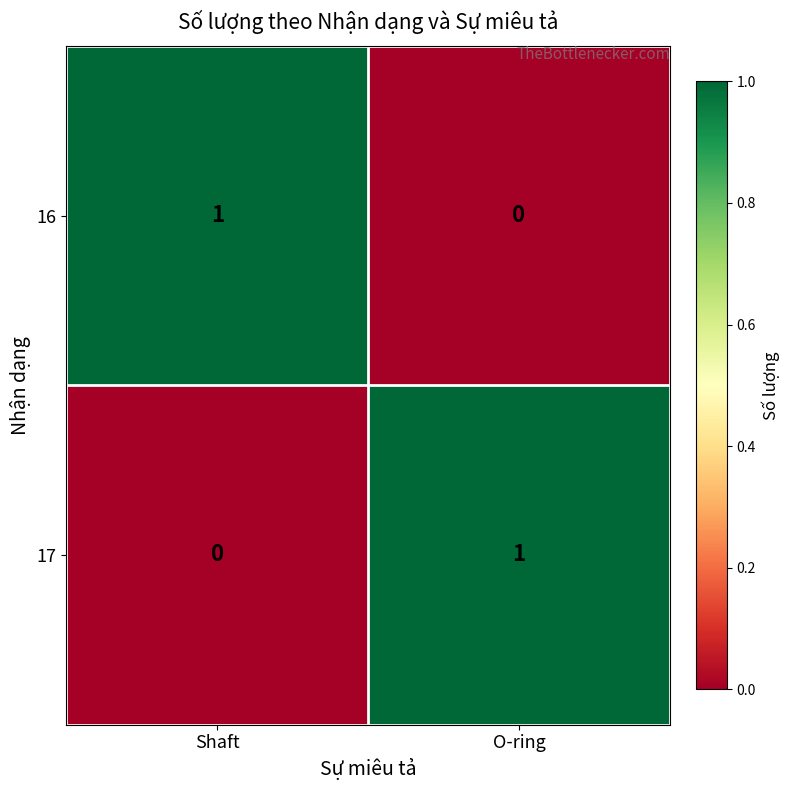

What is the greatest value displayed?

1